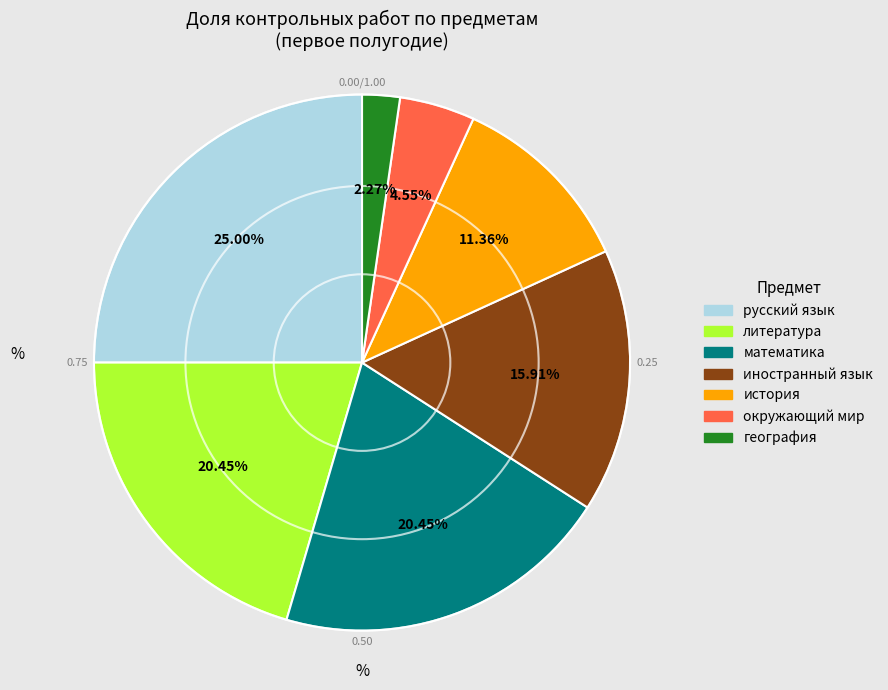

Does any single category account for the majority?

No